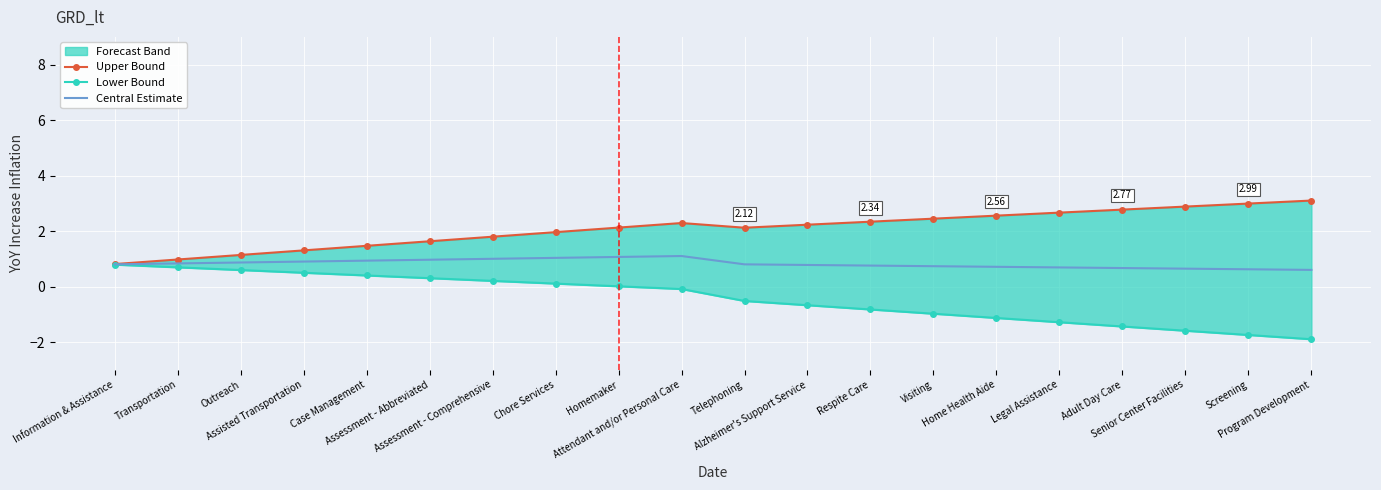

True or false: Upper Bound has a value of 0.6 at Assisted Transportation.

False